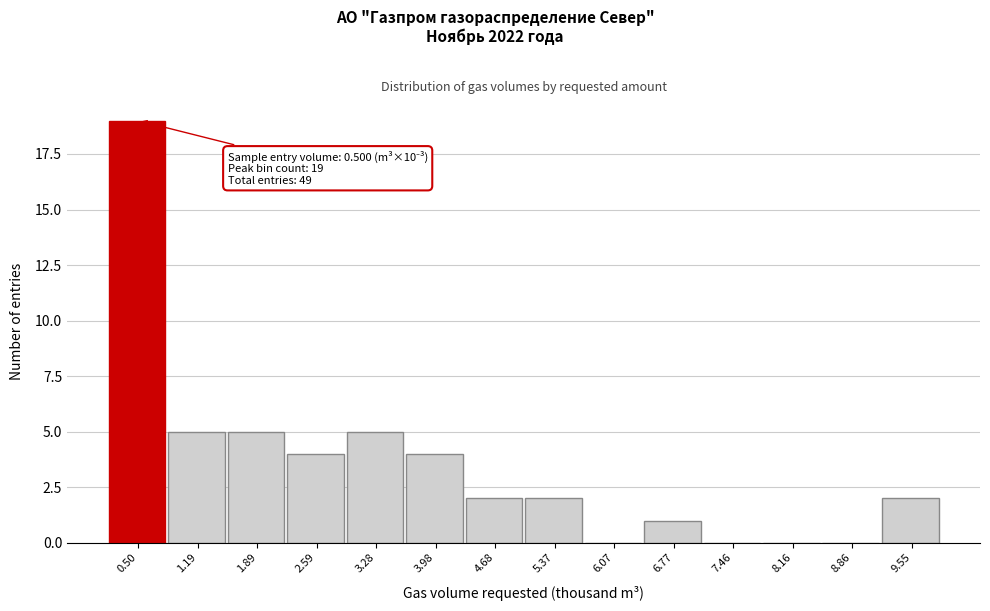

Reading left to right, list all the values displayed in this chart.

0.50=19	1.19=5	1.89=5	2.59=4	3.28=5	3.98=4	4.68=2	5.37=2	6.07=0	6.77=1	7.46=0	8.16=0	8.86=0	9.55=2